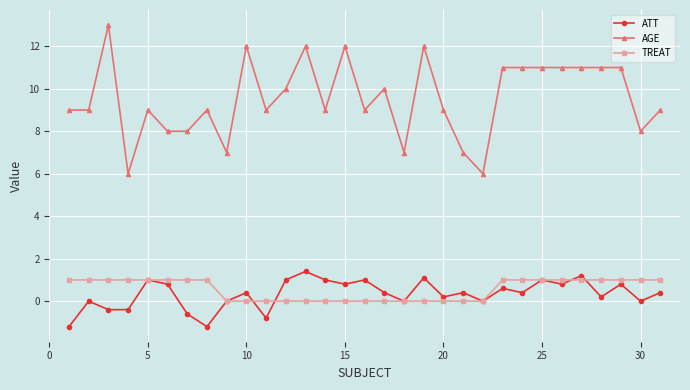

What is the value of the TREAT point at the 8th from the left?

1.0